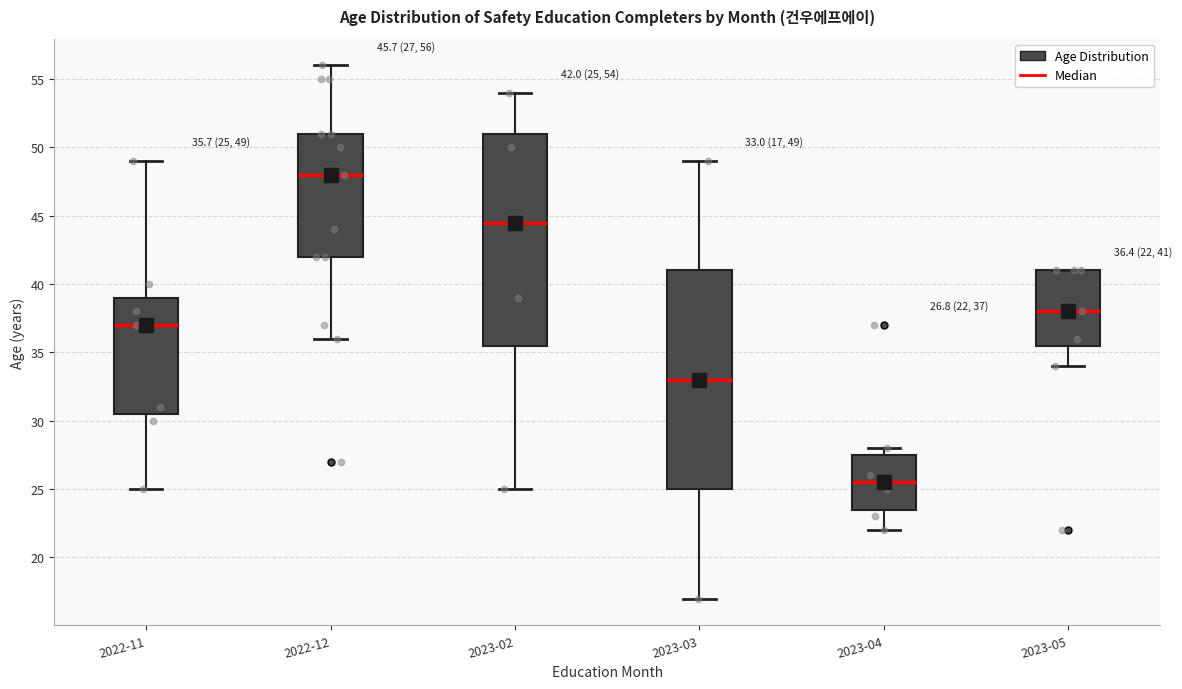

Which box is the tallest, from its lower edge to its upper edge?

2023-03